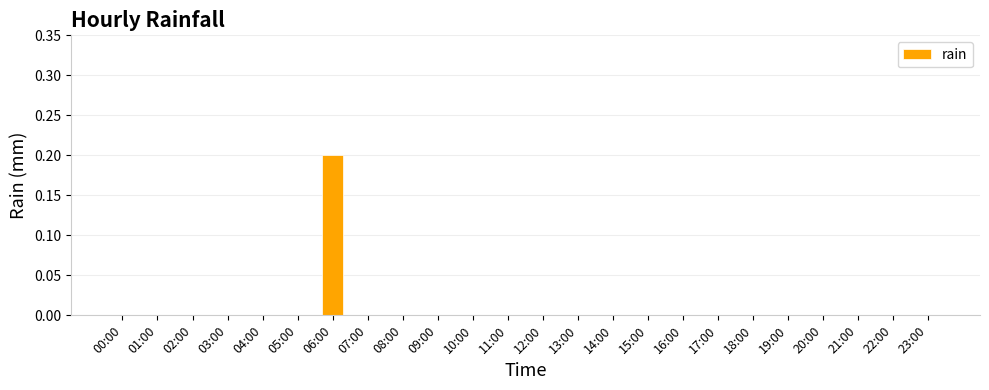

The value at 00:00 is 0.0. True or false?

True